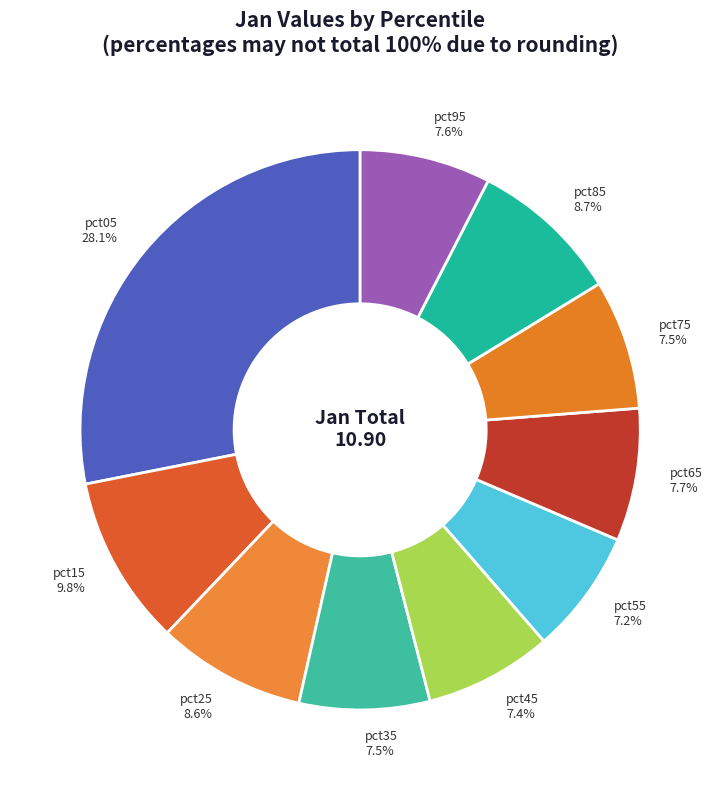

To the nearest percent, what is the difference between the largest and smallest slice percentages?

21%